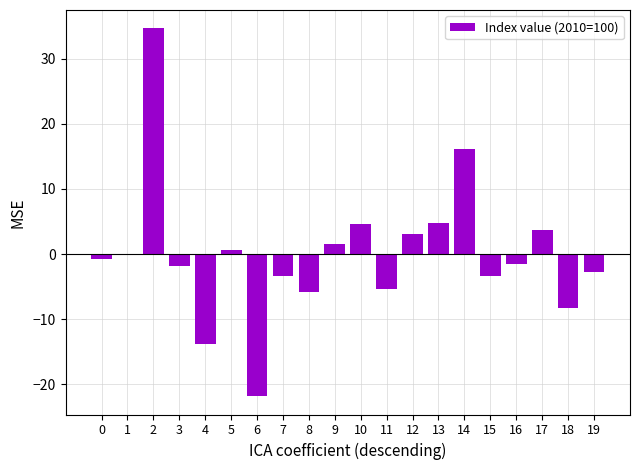

The value at 13 is 7.2. True or false?

False